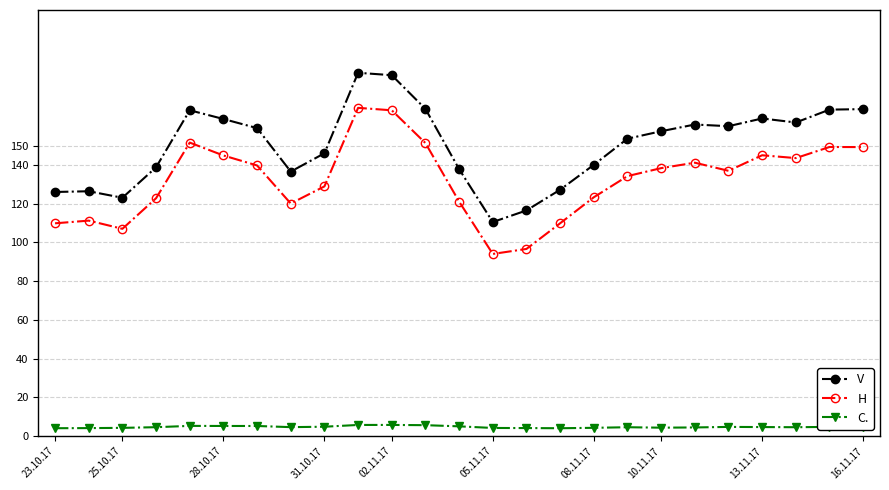

How many categories are shown in the chart?

25